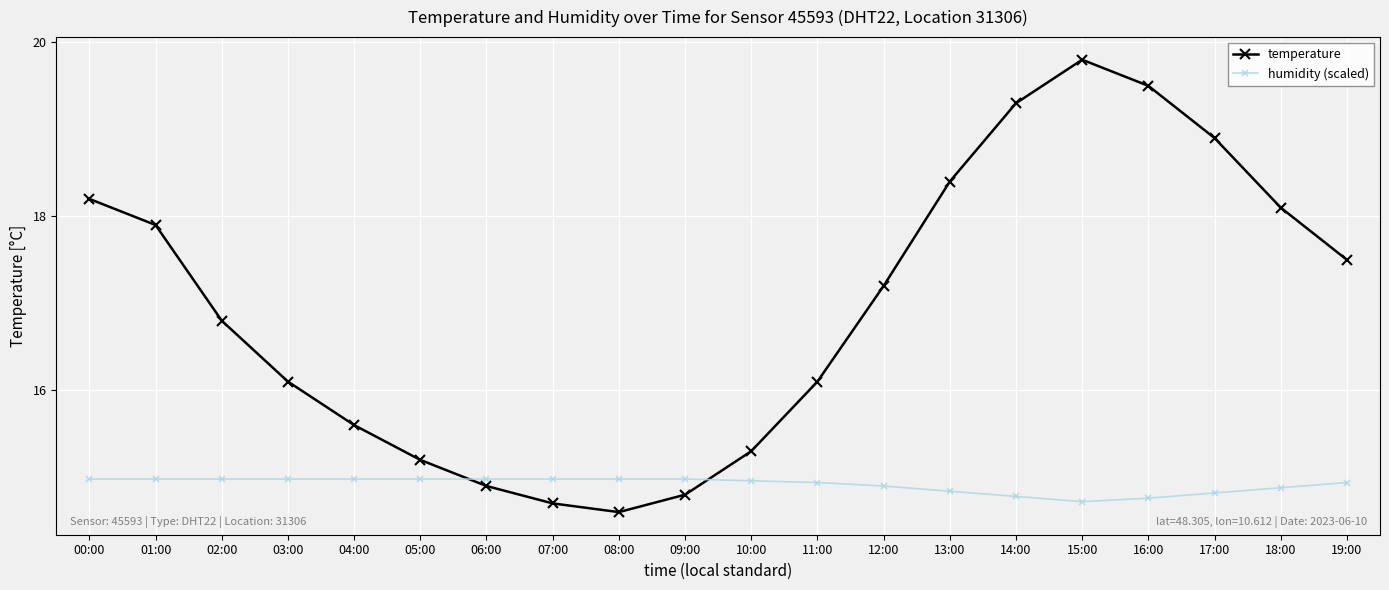

What is the difference between the second highest and minimum values in the humidity (scaled) series?

0.3